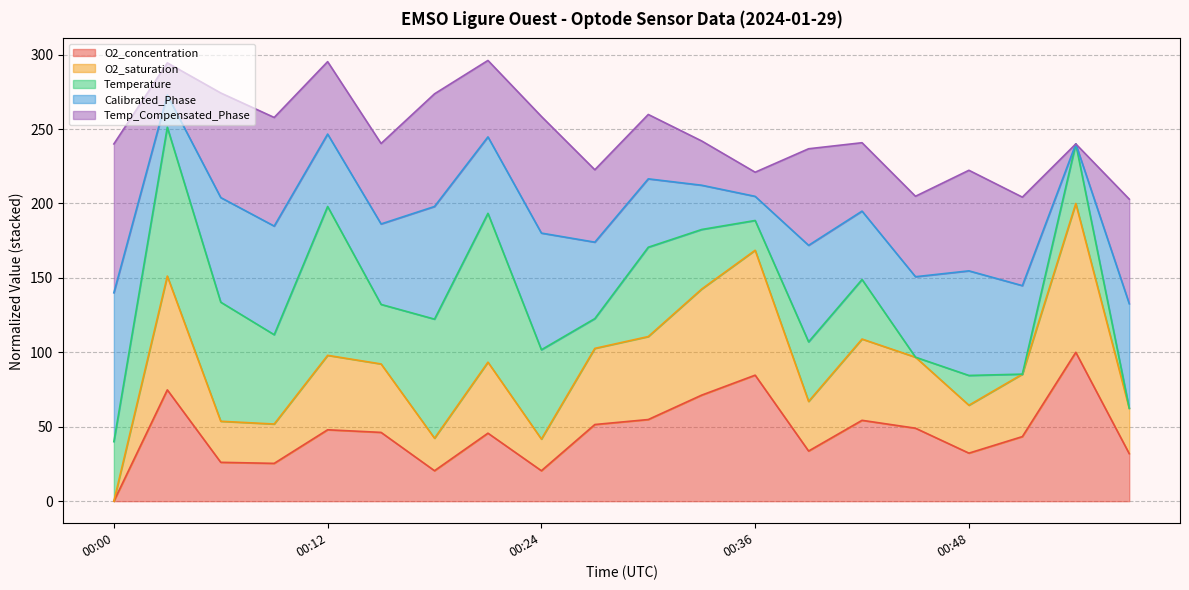

At which category does the chart reach its peak across all series?

00:21